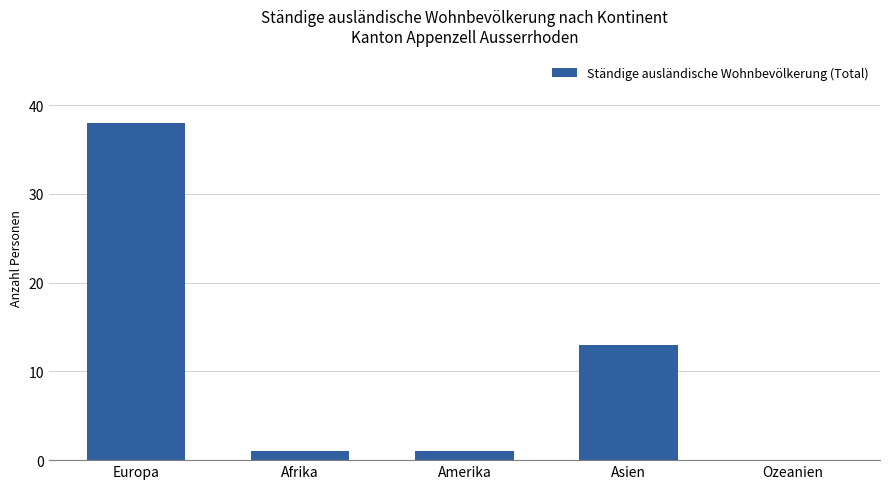

Read the value at Asien.

13